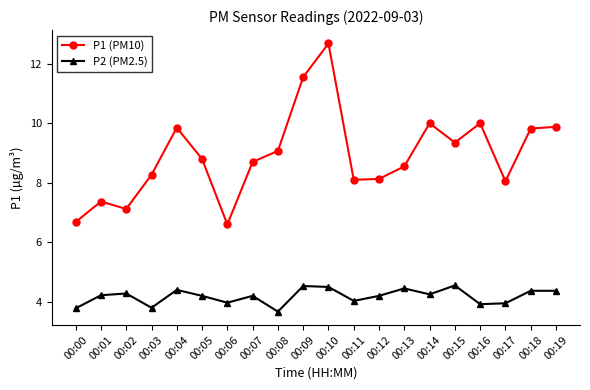

Rank the series at 00:02 from highest to lowest value.

P1 (PM10), P2 (PM2.5)